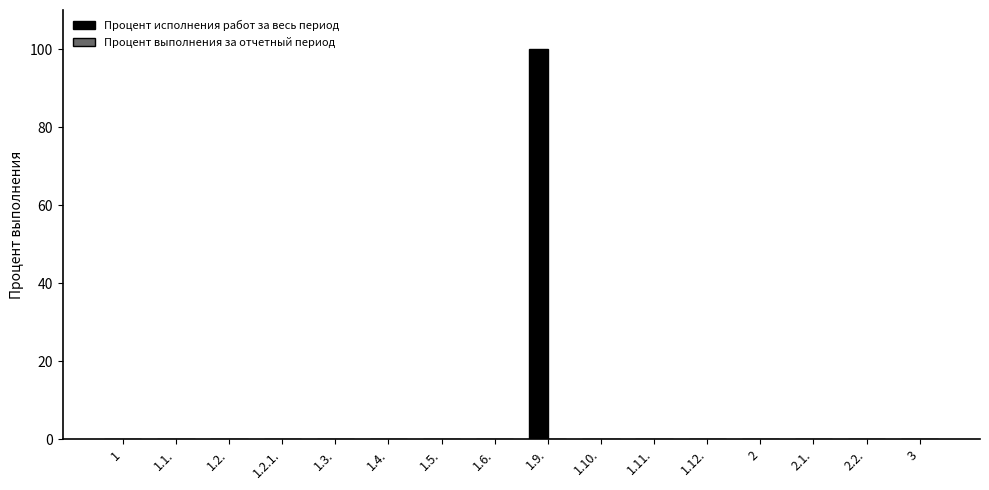

What is the greatest value displayed?

100